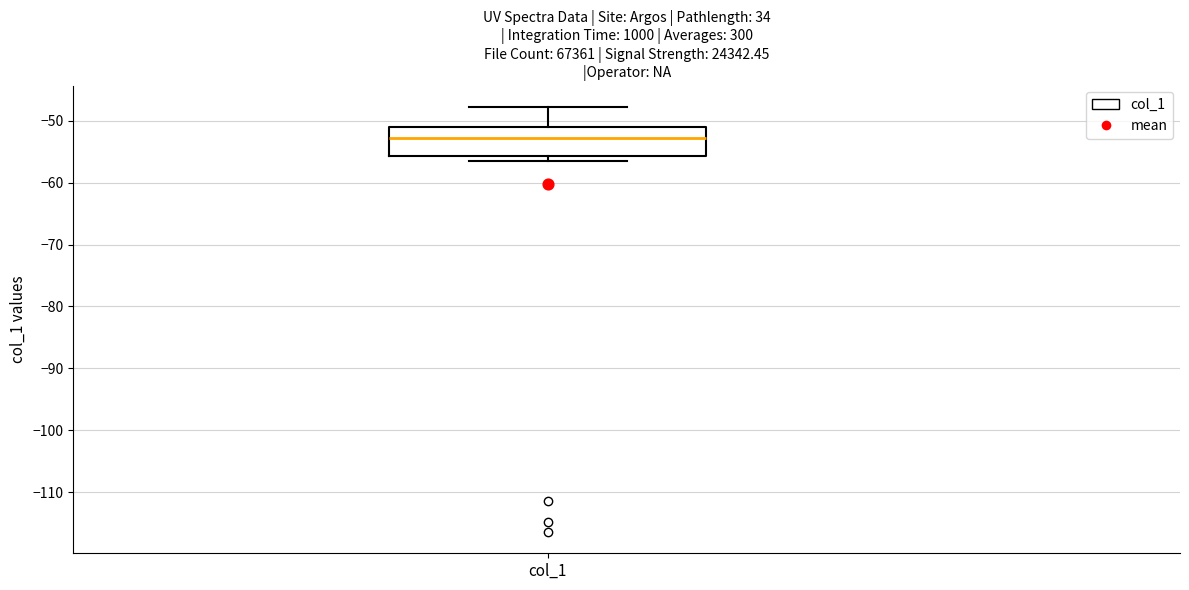

Where is the upper edge of the box for col_1 on the y-axis? The values are not printed on the chart, so give them approximately, as read against the axis.

-51